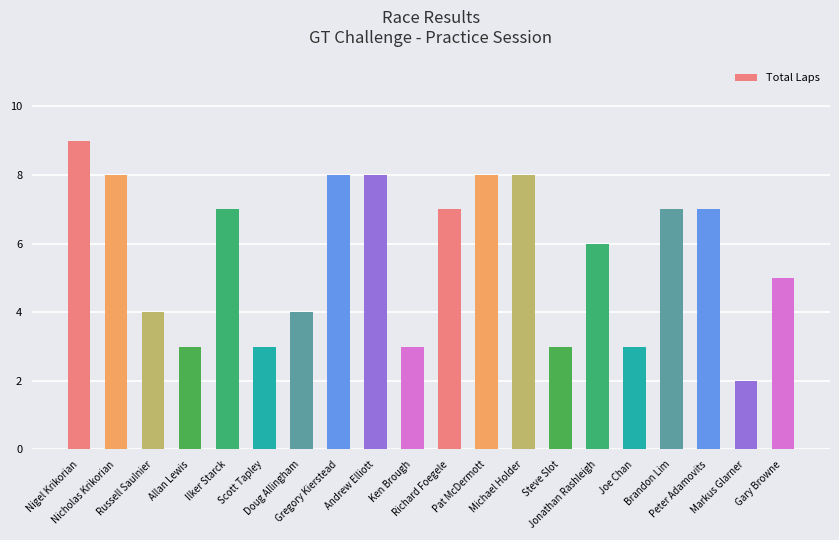

At which label is the value closest to 5?

Gary Browne